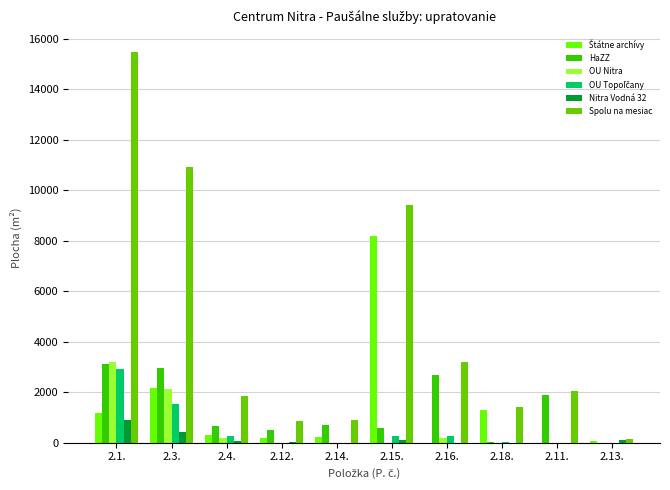

Count the number of data series in this chart.

6